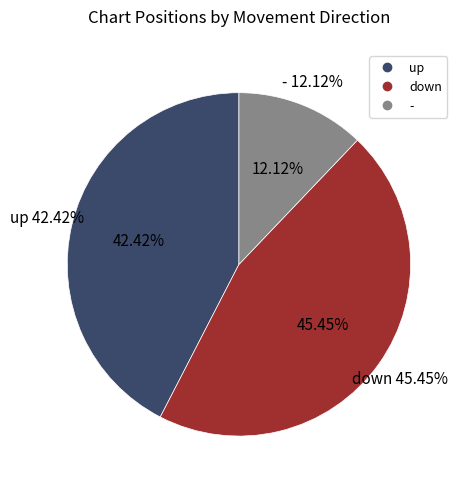

Rank the categories by value from highest to lowest.

down, up, -